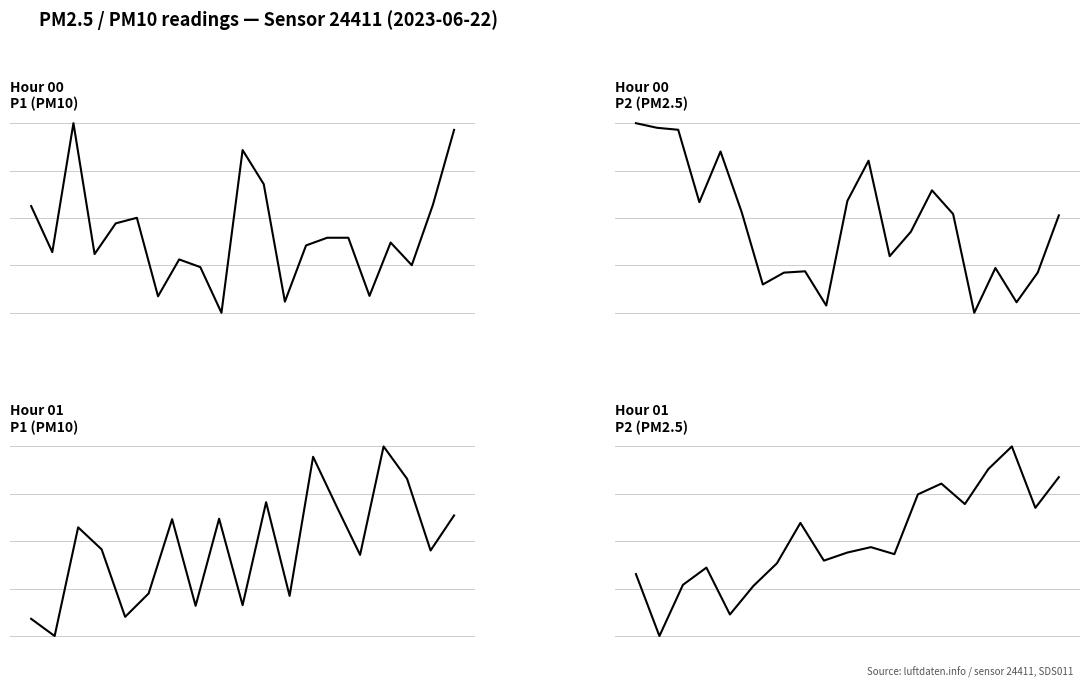

Which series has the widest spread of values?

P1